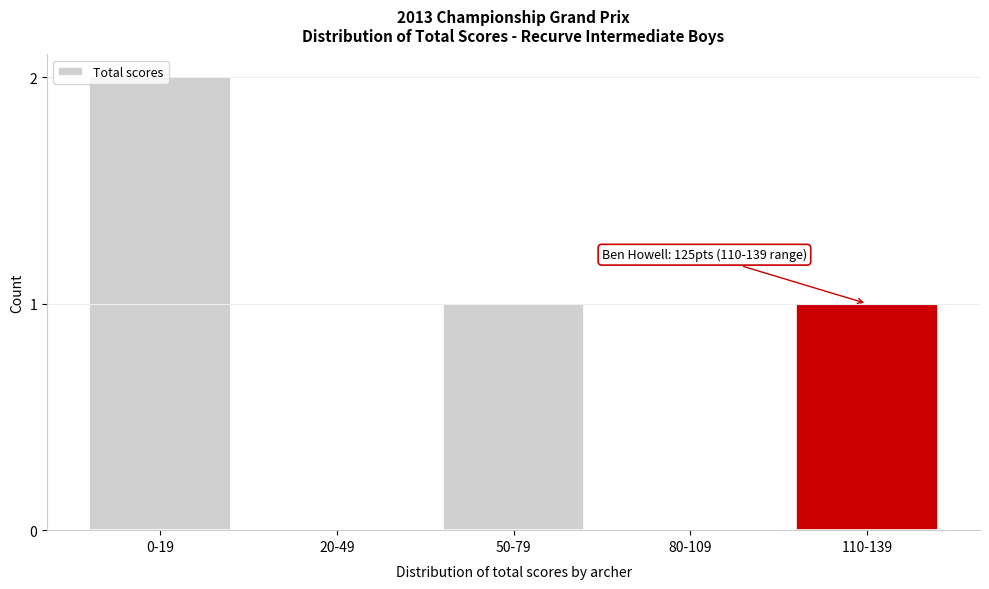

Which label corresponds to the largest value in the chart?

0-19